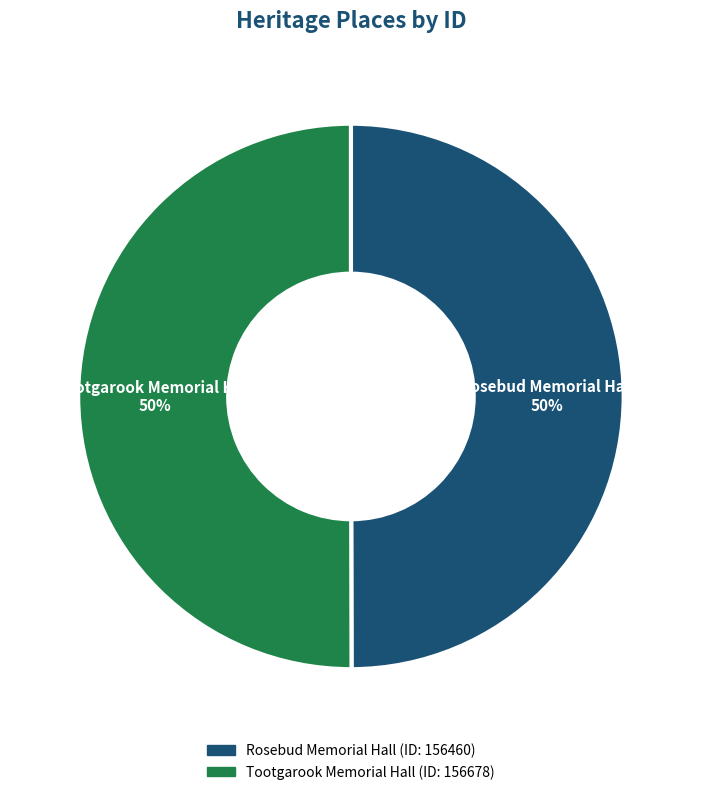

The Rosebud Memorial Hall slice represents 50% of the pie. True or false?

True